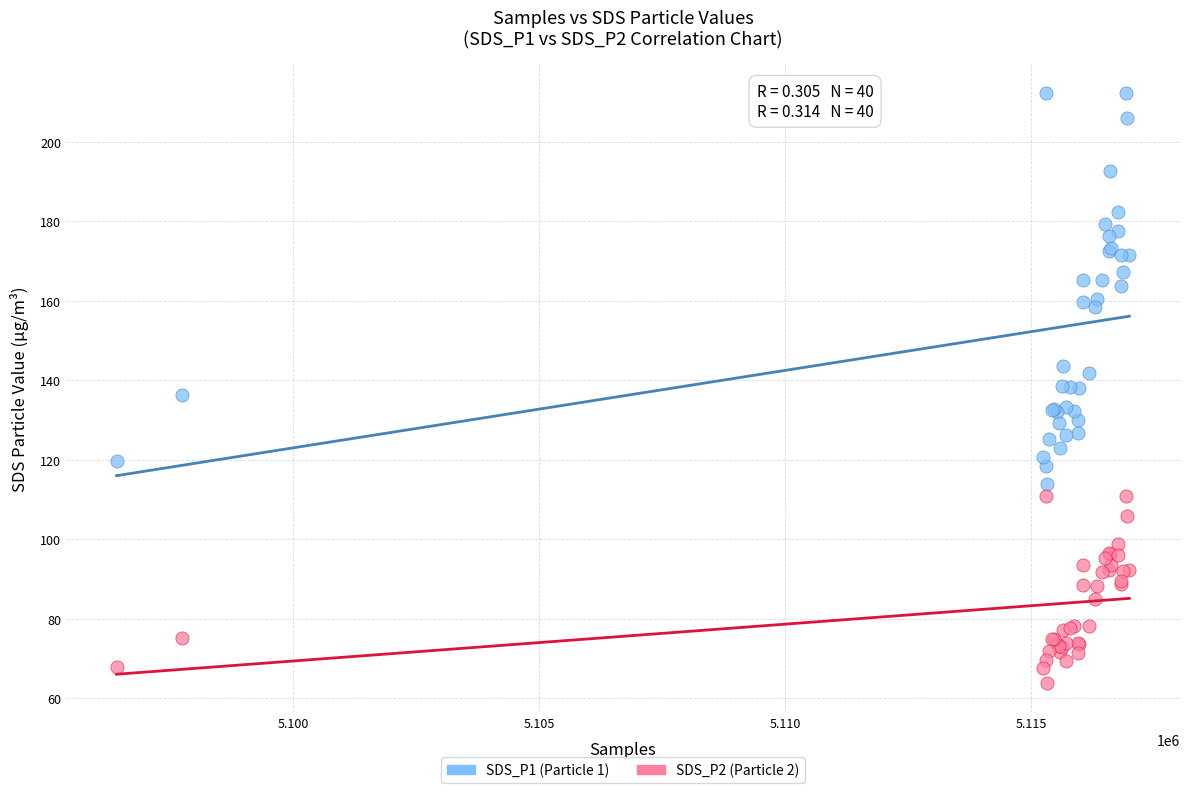

Which series has the largest Y range (max minus min)?

SDS_P1 (Particle 1)